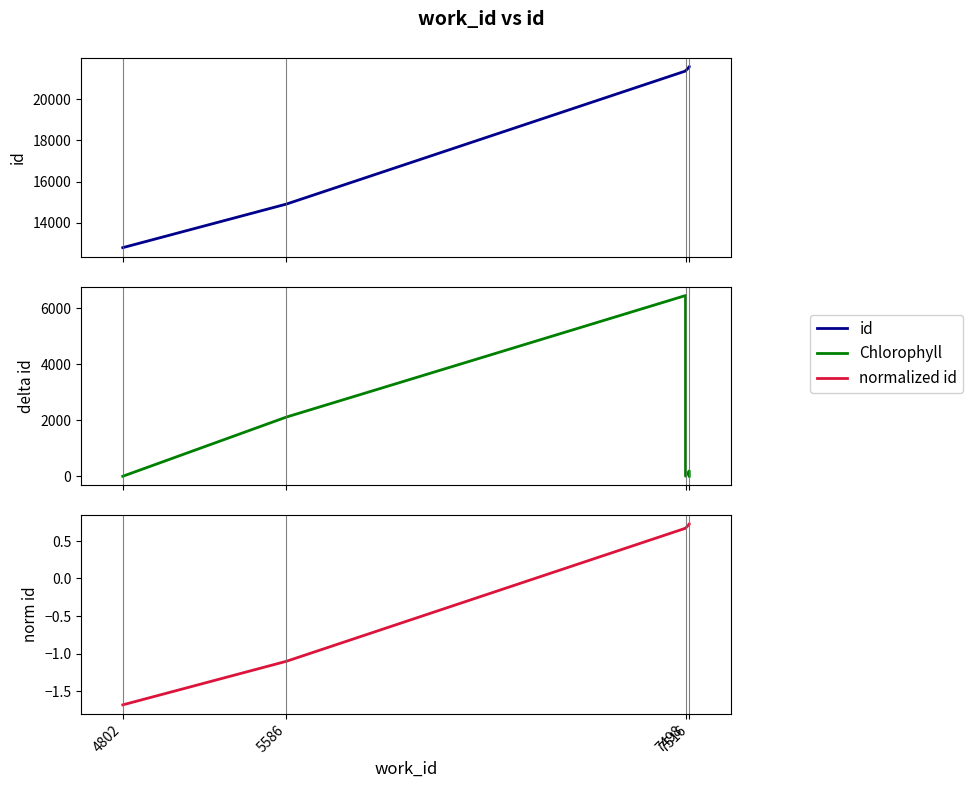

The id series shows 21550.0 at 7516. True or false?

True